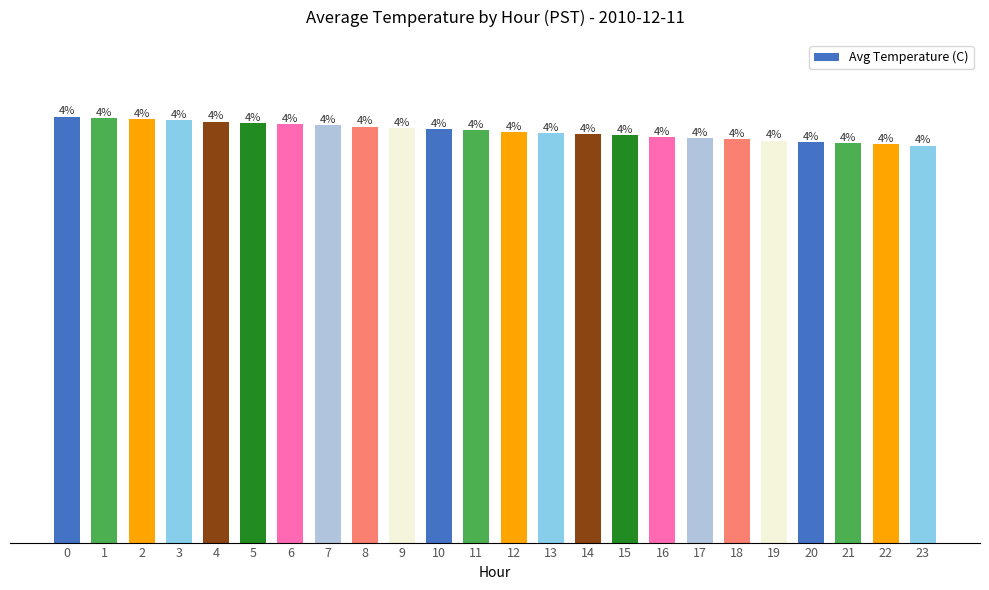

What is the difference between the values at 17 and 21?

0.1